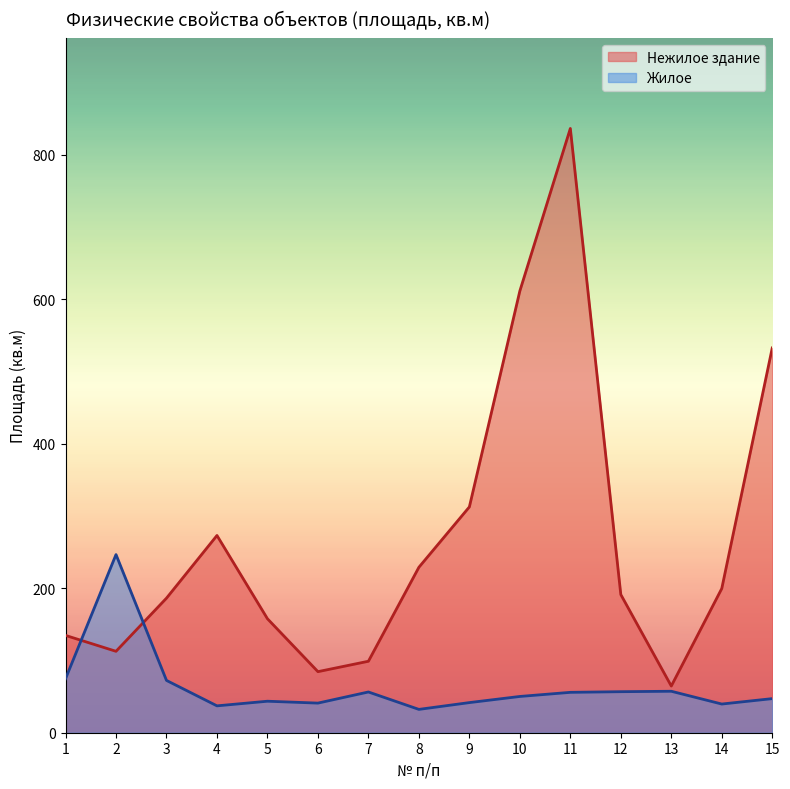

Where does the data first go above 50?

1